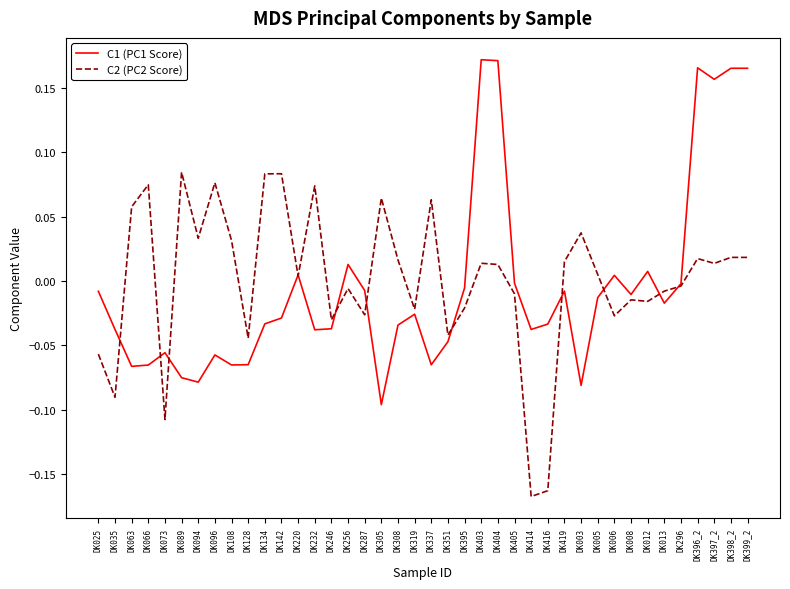

After their last crossing, which series has the higher values: C2 (PC2 Score) or C1 (PC1 Score)?

C1 (PC1 Score)